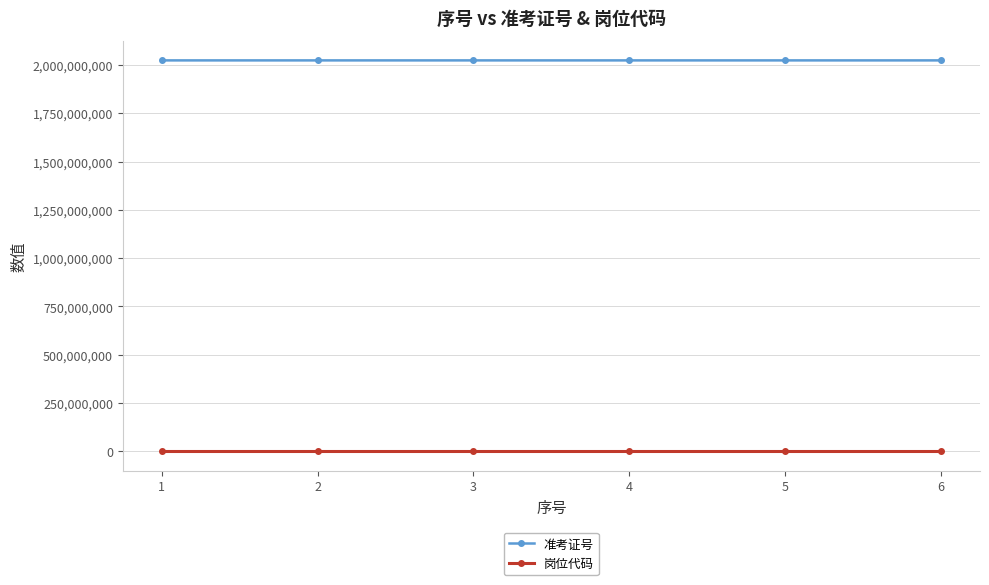

Which series has the largest total across all categories?

准考证号